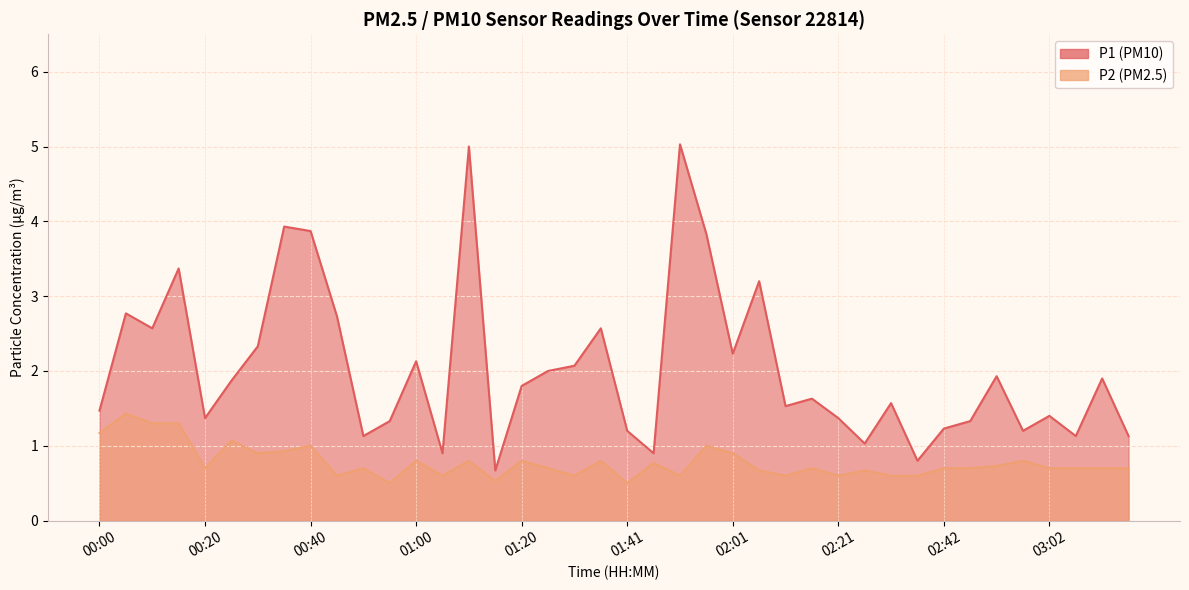

What is the difference between the P1 values at 01:31 and 03:07?

0.9